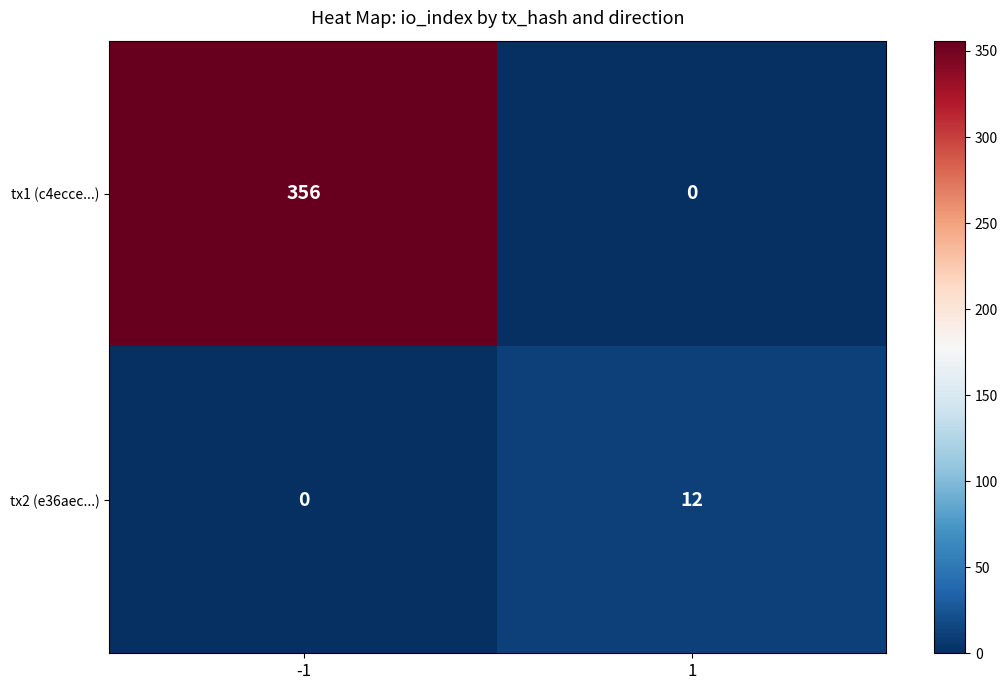

Which series has the largest total across all categories?

tx1 (c4ecce...)